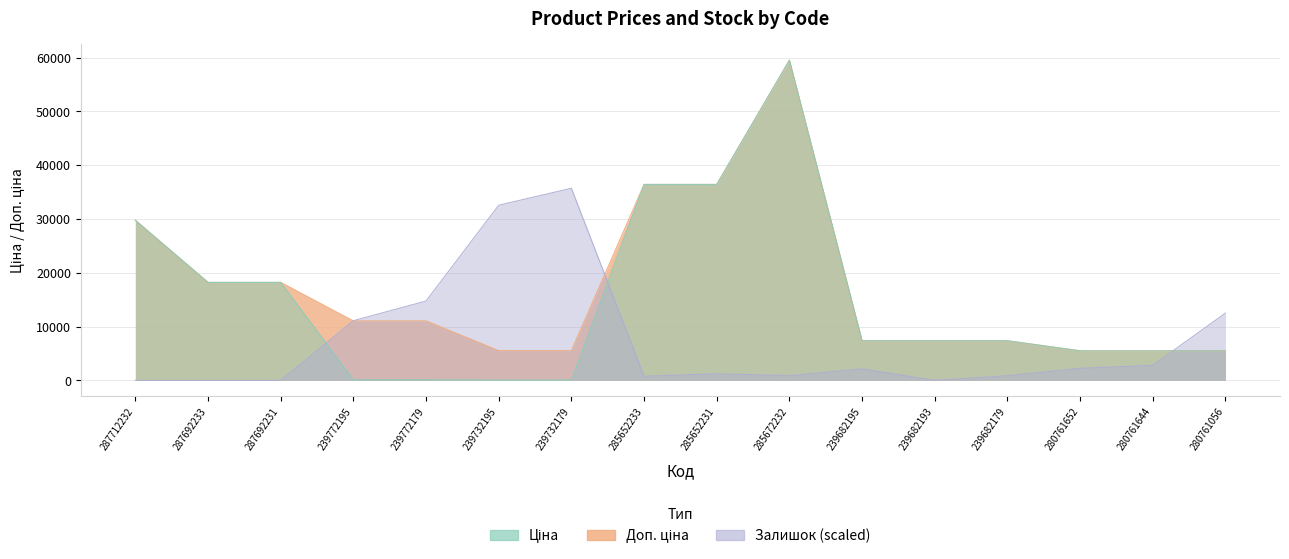

What value does the Ціна series have at 285652233?

36424.0